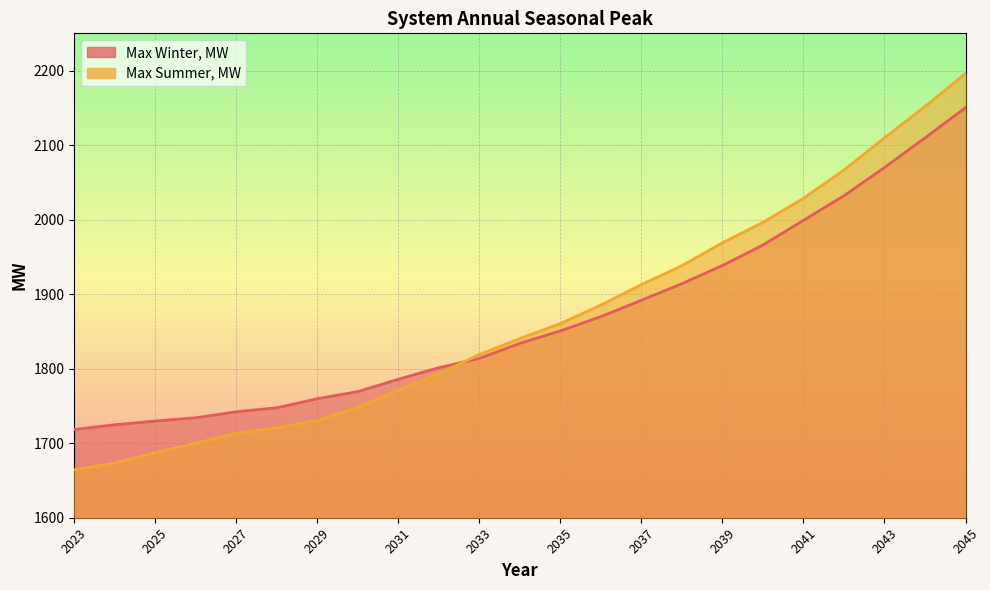

Rank the series by their maximum value, from lowest to highest.

Max Winter, MW, Max Summer, MW